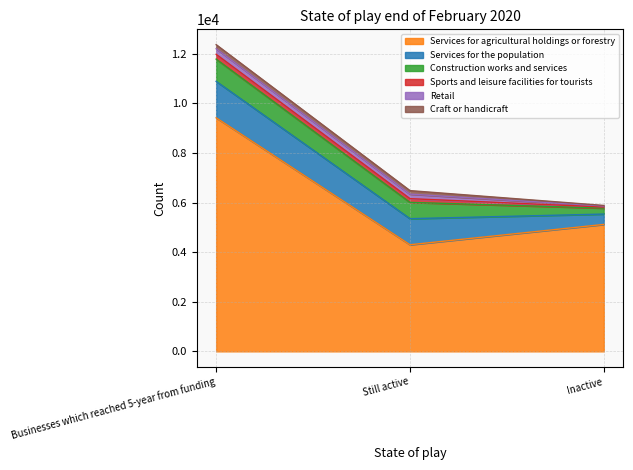

How many data points in Retail are less than 182?

1